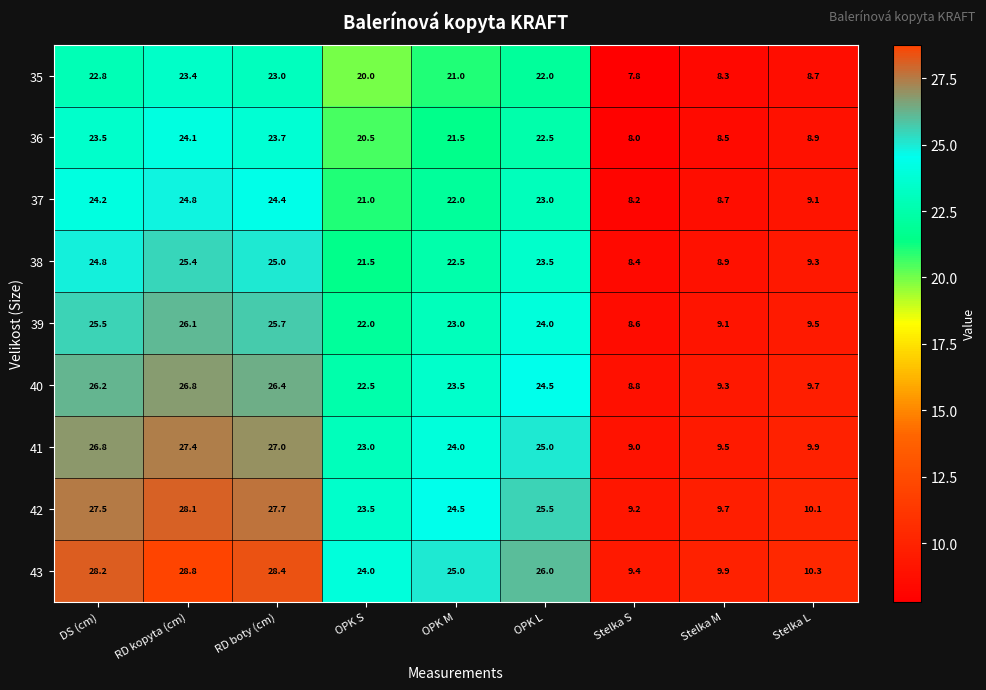

List the series in order of their peak value, lowest first.

35, 36, 37, 38, 39, 40, 41, 42, 43